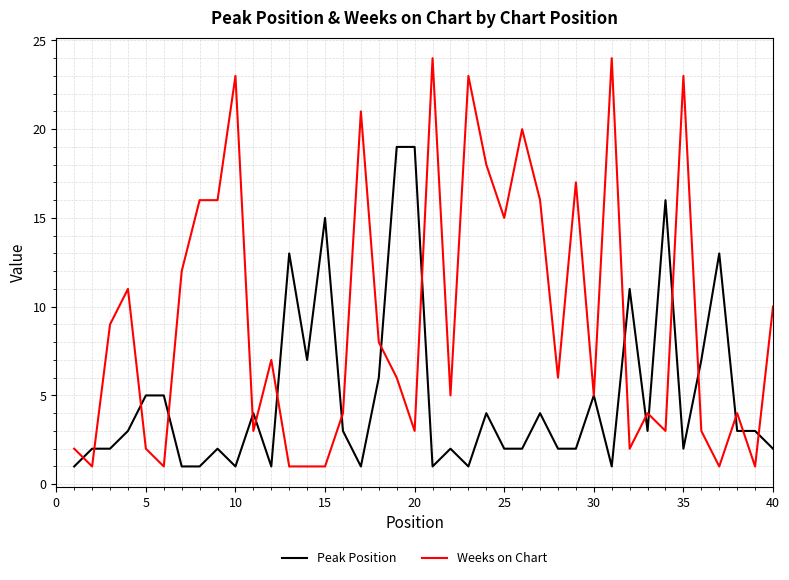

Rank the series by their maximum value, from lowest to highest.

Peak Position, Weeks on Chart